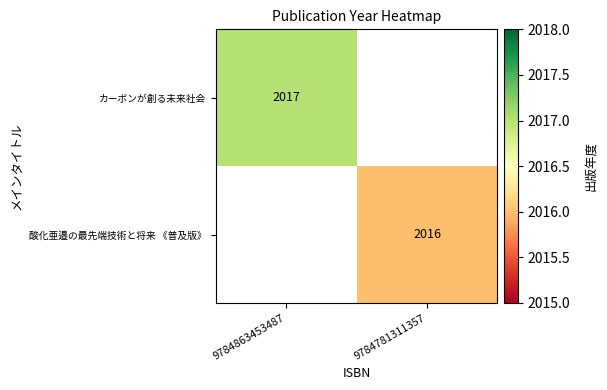

Is the value of 酸化亜邉の最先端技術と将来 《普及版》 at 9784781311357 greater than the value of カーボンが創る未来社会 at 9784863453487?

No